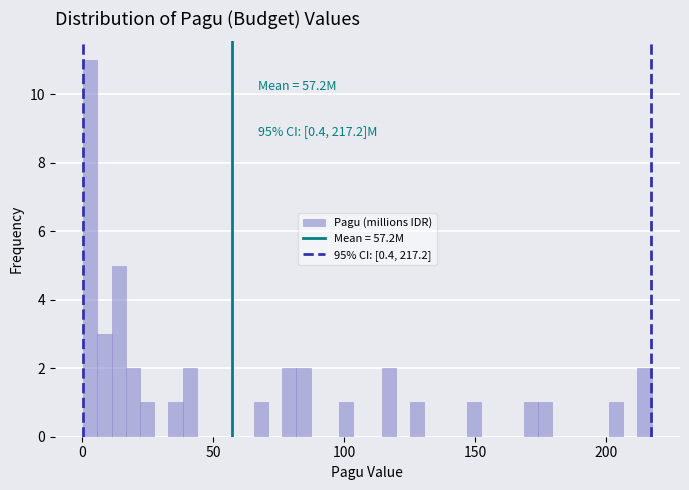

Read against the x-axis, roughly where is the centre of the tallest bar?

5